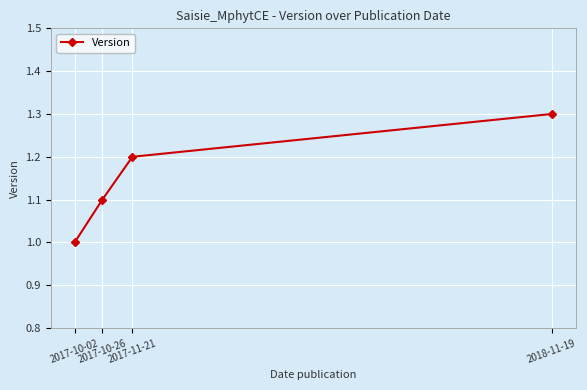

List the labels in order of value, largest first.

2018-11-19, 2017-11-21, 2017-10-26, 2017-10-02